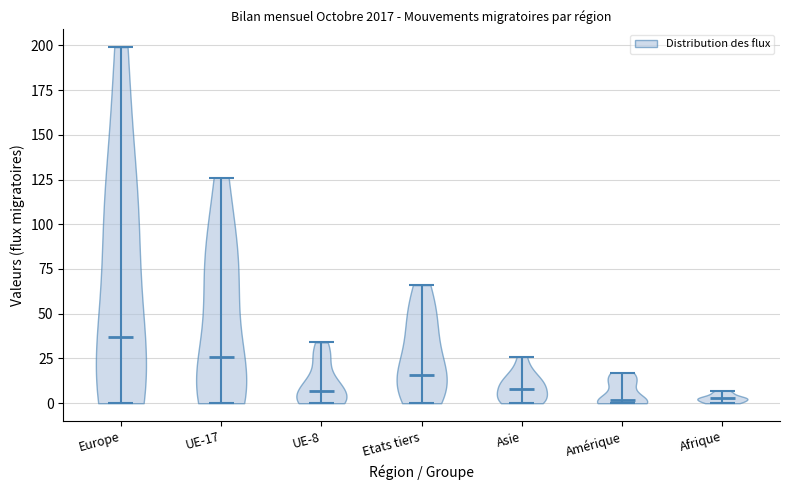

What is the lowest point the violin for Etats tiers reaches on the y-axis? The values are not printed on the chart, so give them approximately, as read against the axis.

0